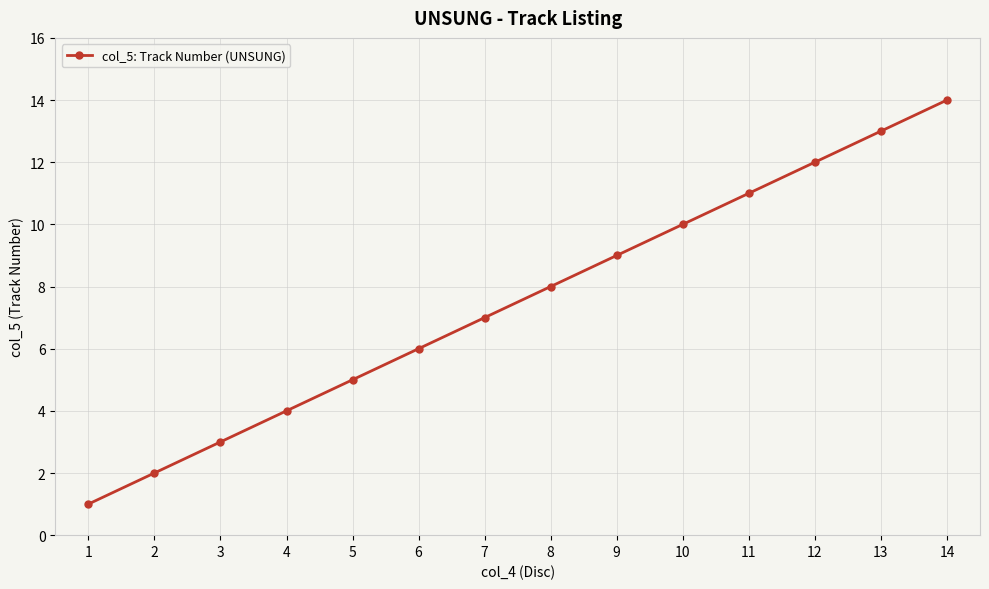

What is the difference between the values at 7 and 13?

6